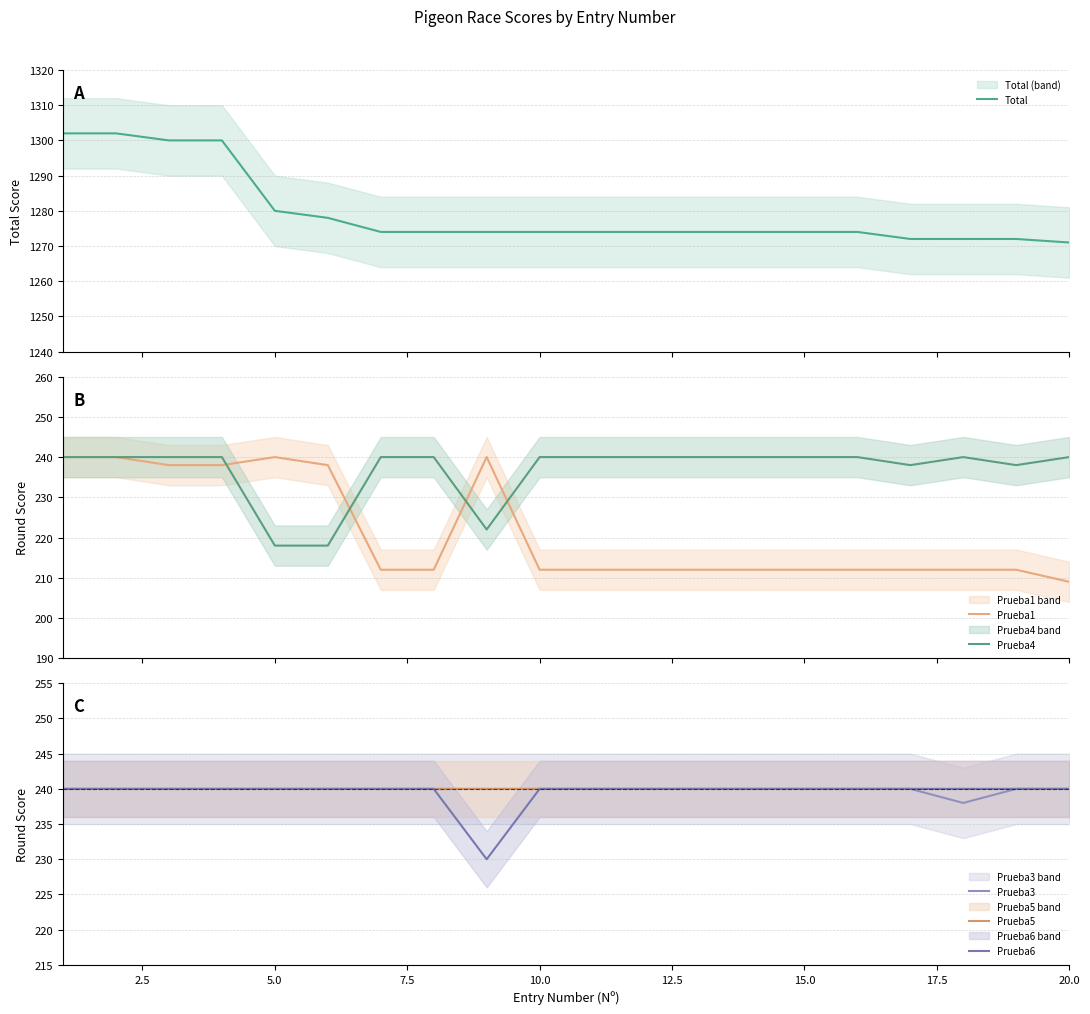

Reading left to right, transcribe all the data shown in this chart.

Total: 1302	1302	1300	1300	1280	1278	1274	1274	1274	1274	1274	1274	1274	1274	1274	1274	1272	1272	1272	1271
Prueba1: 240	240	238	238	240	238	212	212	240	212	212	212	212	212	212	212	212	212	212	209
Prueba4: 240	240	240	240	218	218	240	240	222	240	240	240	240	240	240	240	238	240	238	240
Prueba3: 240	240	240	240	240	240	240	240	240	240	240	240	240	240	240	240	240	238	240	240
Prueba5: 240	240	240	240	240	240	240	240	240	240	240	240	240	240	240	240	240	240	240	240
Prueba6: 240	240	240	240	240	240	240	240	230	240	240	240	240	240	240	240	240	240	240	240